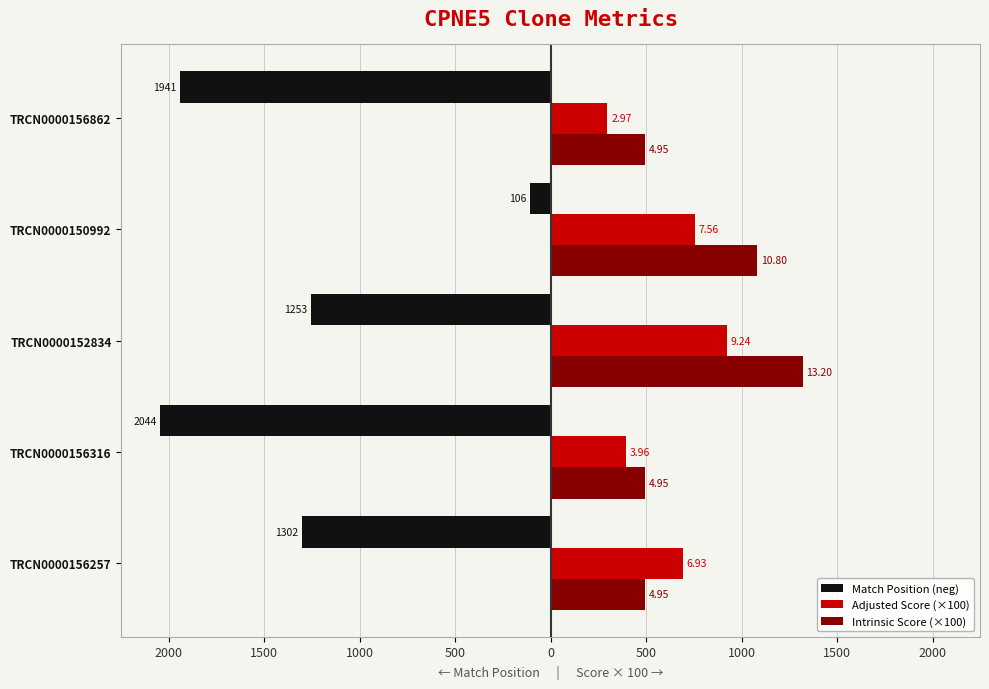

What are all the series names shown in the legend?

Match Position (neg), Adjusted Score (×100), Intrinsic Score (×100)